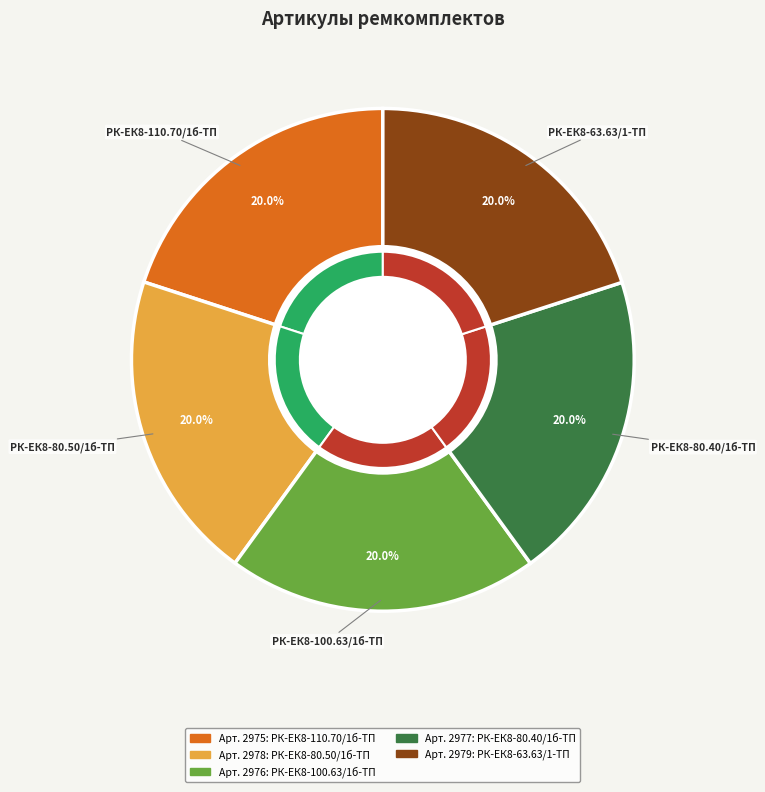

Approximately how many times larger is the value at РК-ЕК8-63.63/1-ТП compared to РК-ЕК8-110.70/1б-ТП?

1.0